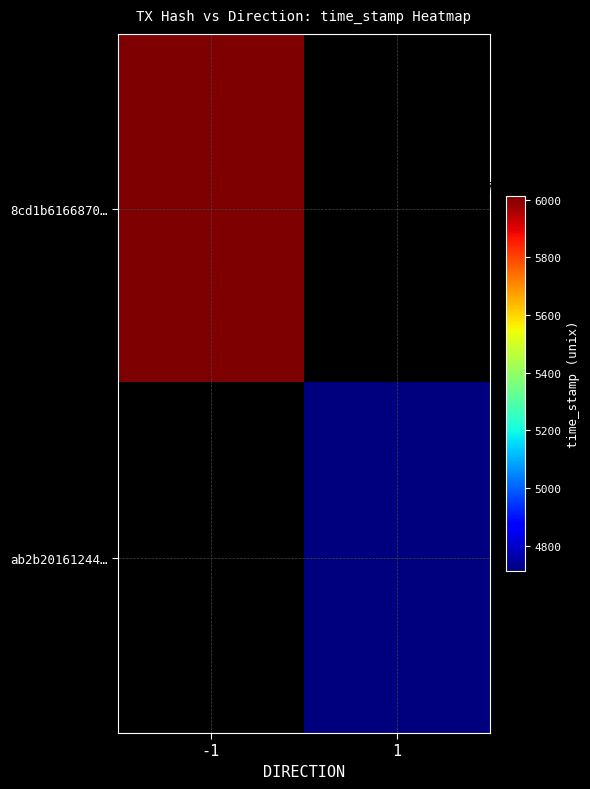

What is the sum of all ab2b20161244c18122d1654289715237dd7c549 values?

1557454715